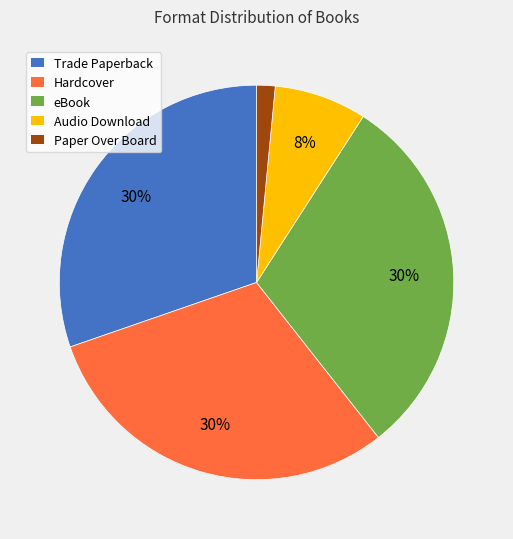

Between Hardcover and Audio Download, which is larger?

Hardcover